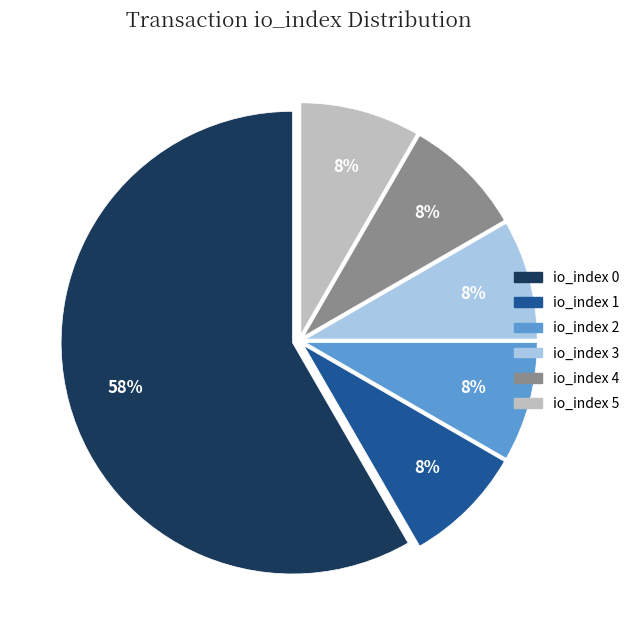

Is it true that io_index 5 is 27% of the pie?

False